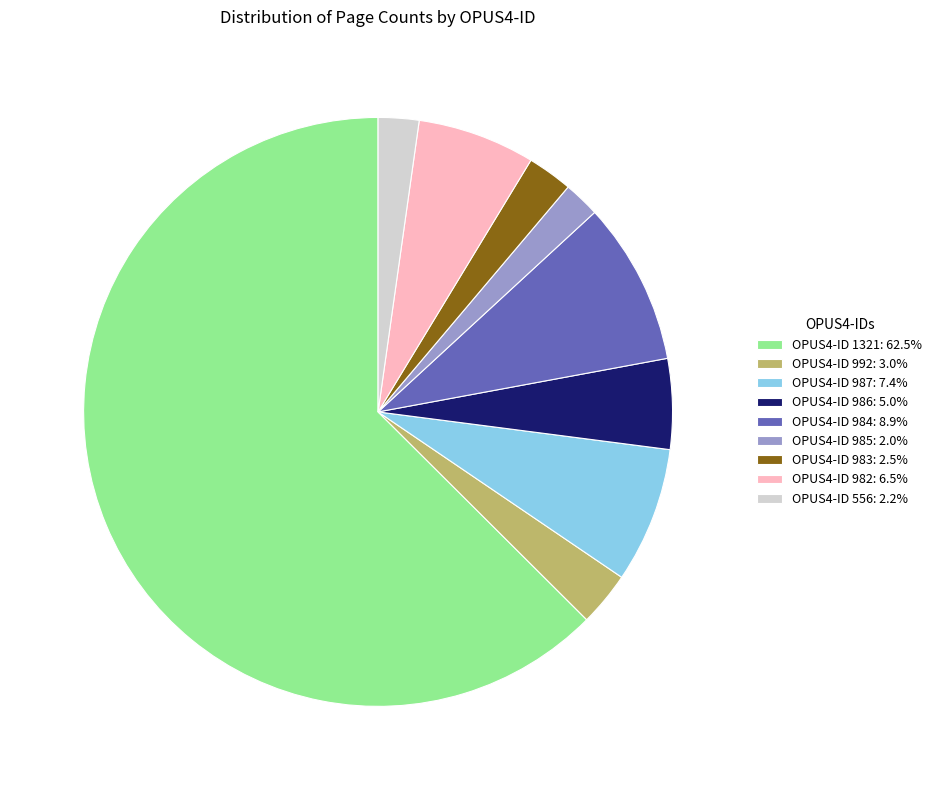

What is the ratio of the value at OPUS4-ID 987: 7.4% to the value at OPUS4-ID 986: 5.0%?

1.5